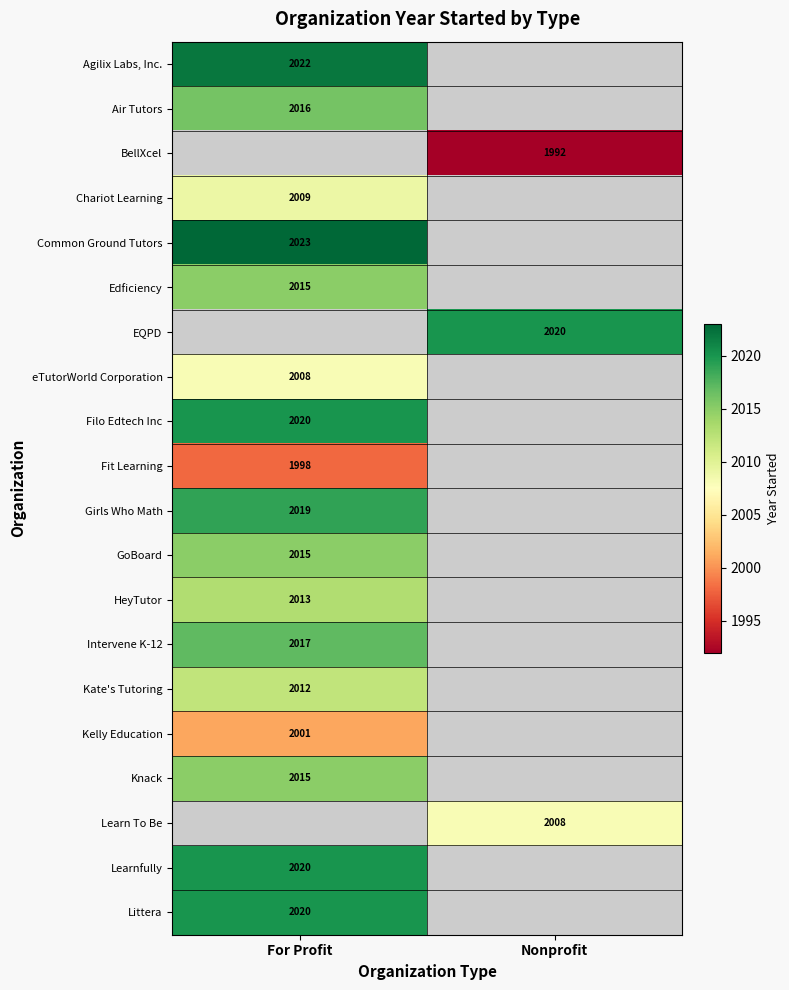

The Air Tutors series shows 2016 at For Profit. True or false?

True